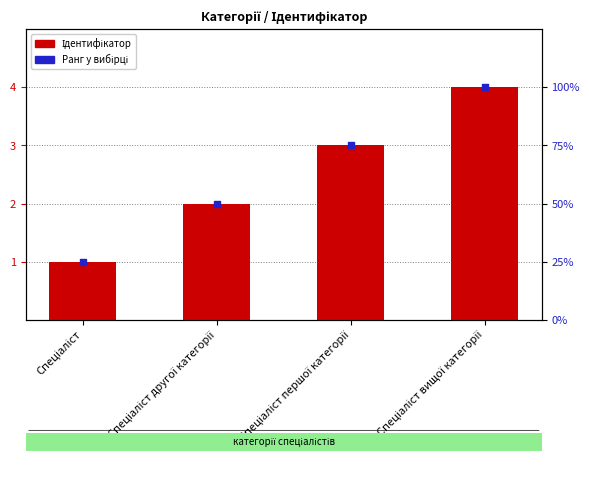

What is the change in value from Спеціаліст to Спеціаліст вищої категорії?

+3